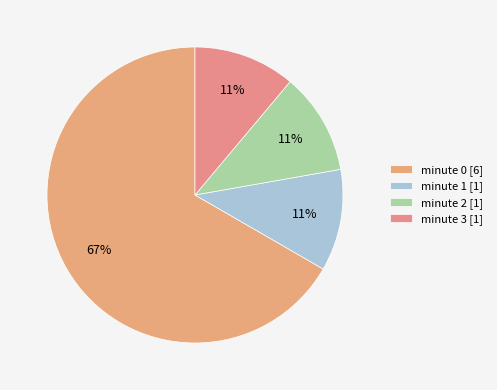

Rank the categories by value from highest to lowest.

minute 0, minute 1, minute 2, minute 3